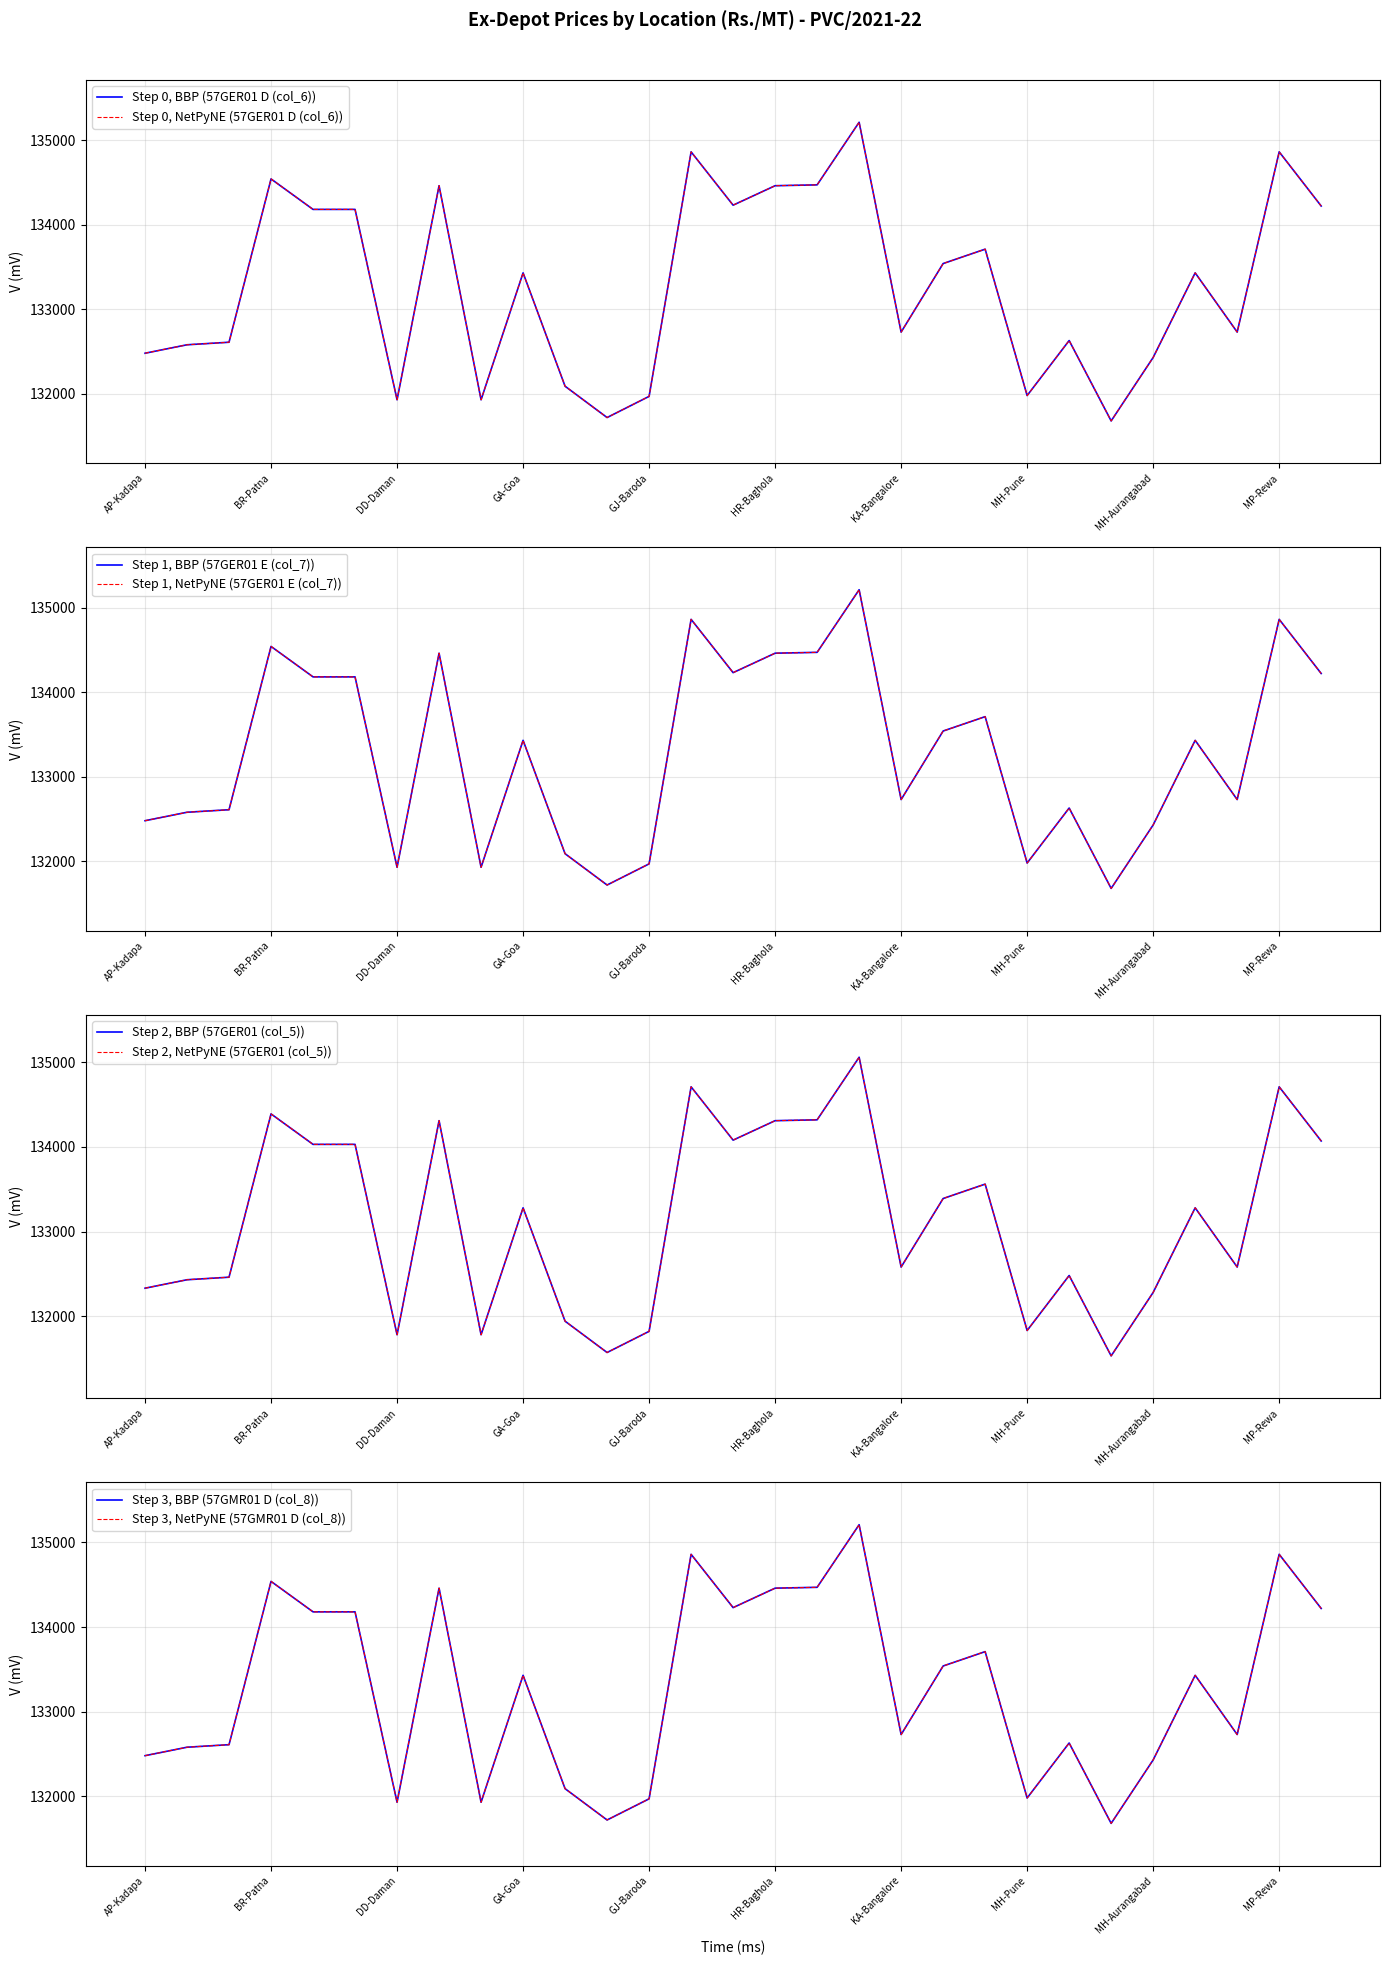

What is the smallest value displayed?

131530